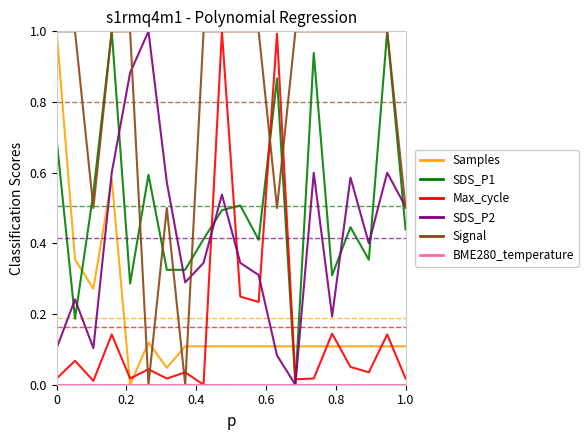

What is the maximum value for SDS_P2?

1.0